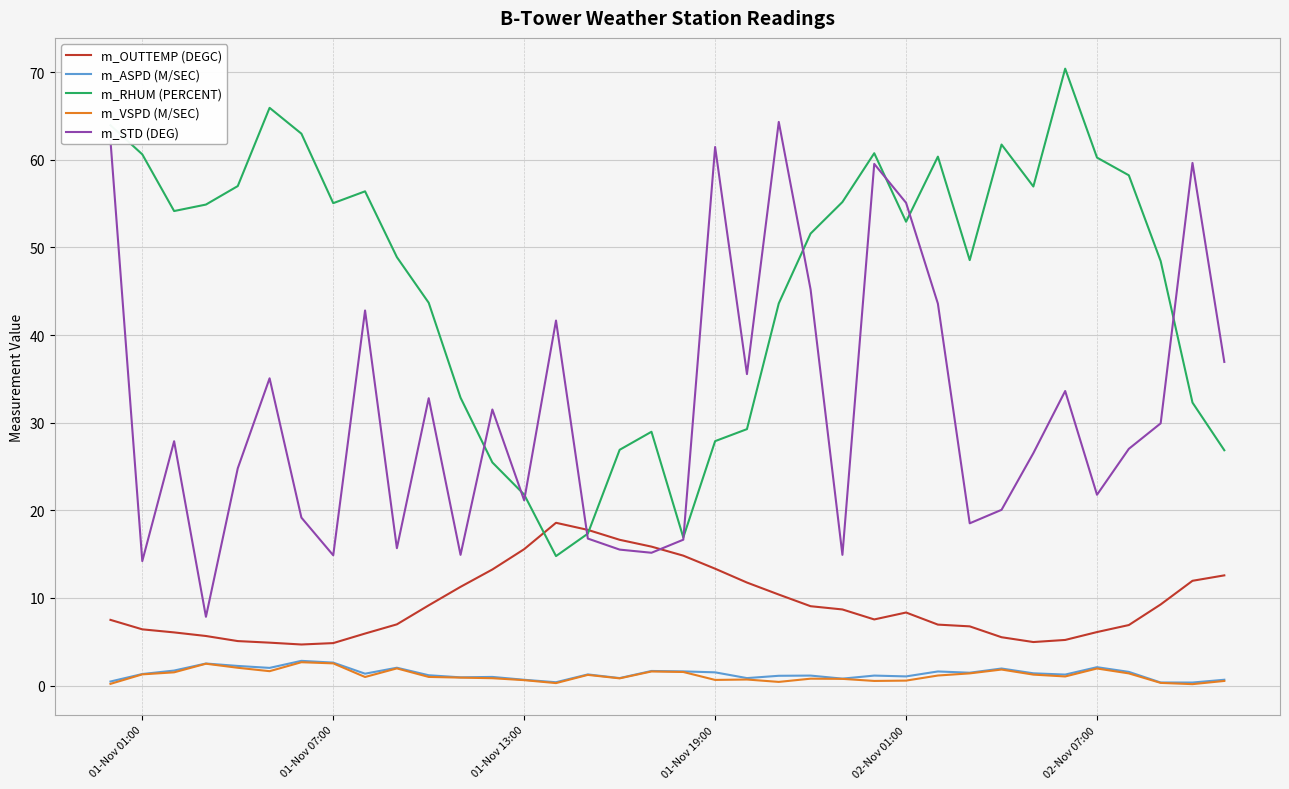

What is the minimum value for m_STD (DEG)?

7.8